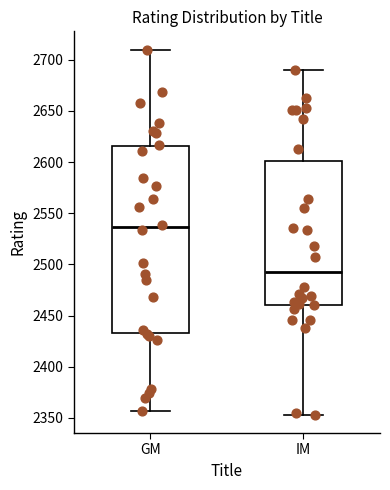

Which box has the lowest median line?

IM